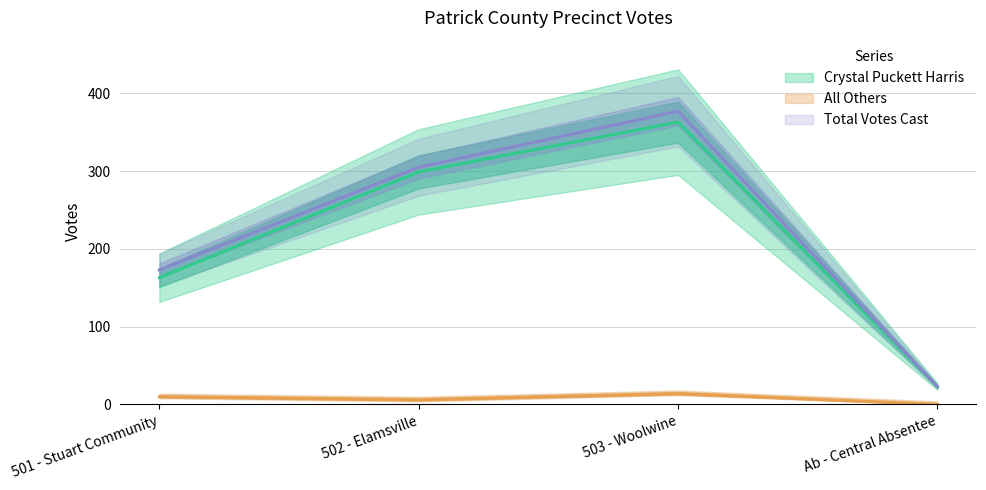

Reading right to left, list all the values displayed in this chart.

Crystal Puckett Harris: Ab - Central Absentee=23	503 - Woolwine=363	502 - Elamsville=299	501 - Stuart Community=163
All Others: Ab - Central Absentee=0	503 - Woolwine=14	502 - Elamsville=6	501 - Stuart Community=10
Total Votes Cast: Ab - Central Absentee=23	503 - Woolwine=377	502 - Elamsville=305	501 - Stuart Community=173